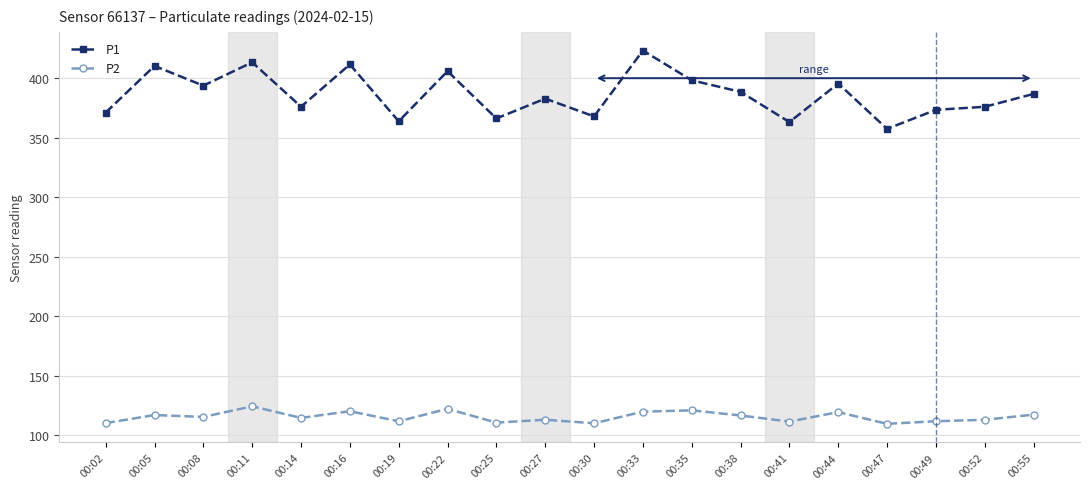

What is the value of the P1 point at the 4th from the left?

413.4